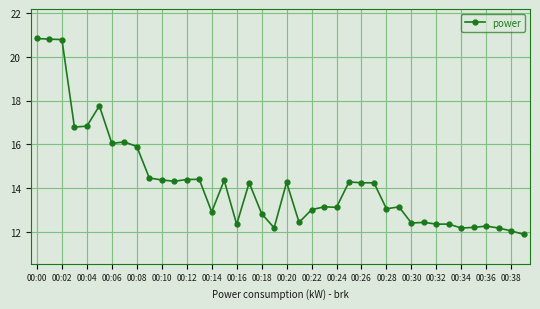

What is the minimum value shown in the chart?

11.9